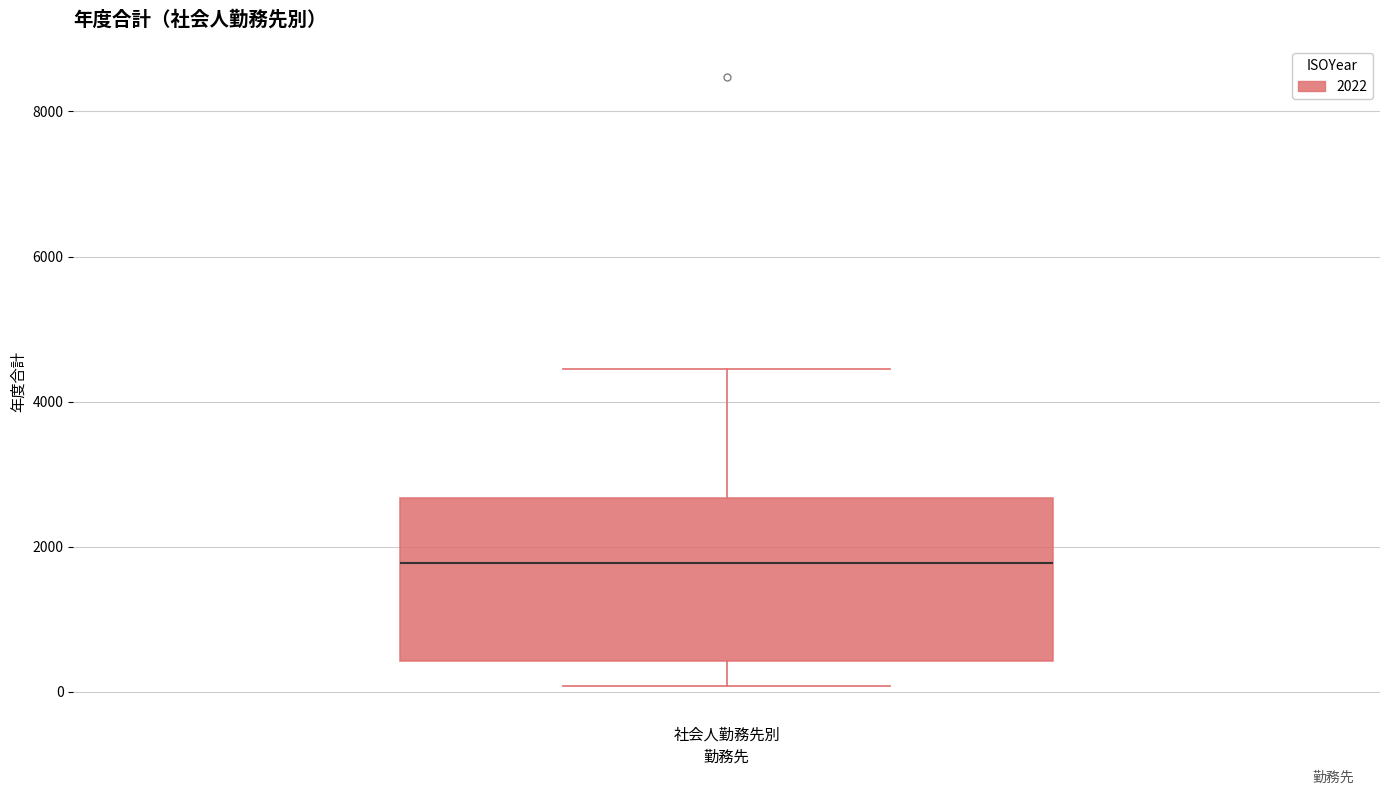

Transcribe this box plot: give where the median line is, the range the box spans, and where the two whiskers end, as read against the y-axis. The values are not printed on the chart, so give them approximately, as read against the axis.

median 1800, box 400 to 2600, whiskers 0 to 4400